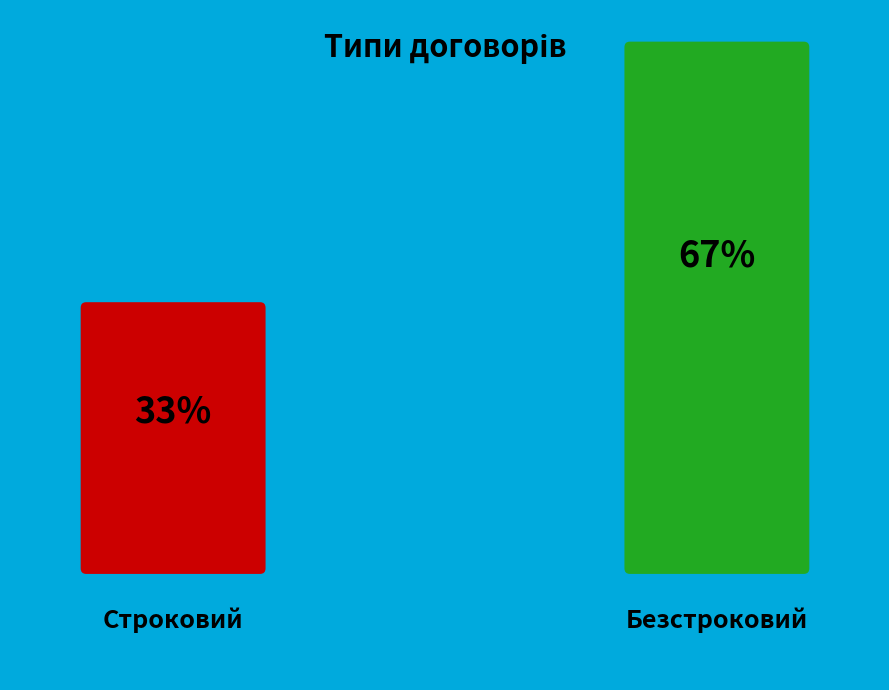

How many slices are in this pie chart?

2